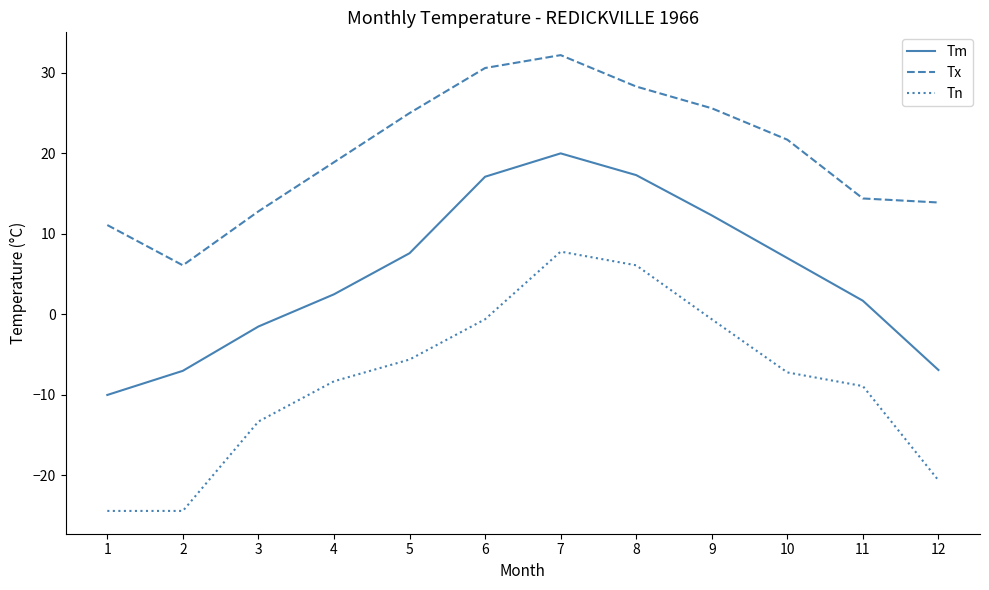

True or false: Tm has a value of 17.3 at 8.

True